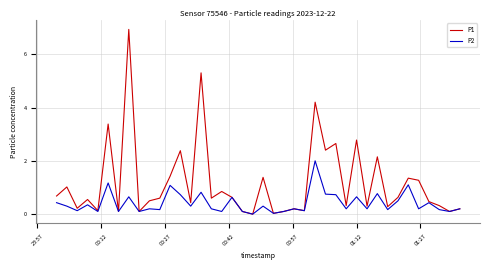

Which series has the largest total across all categories?

P1